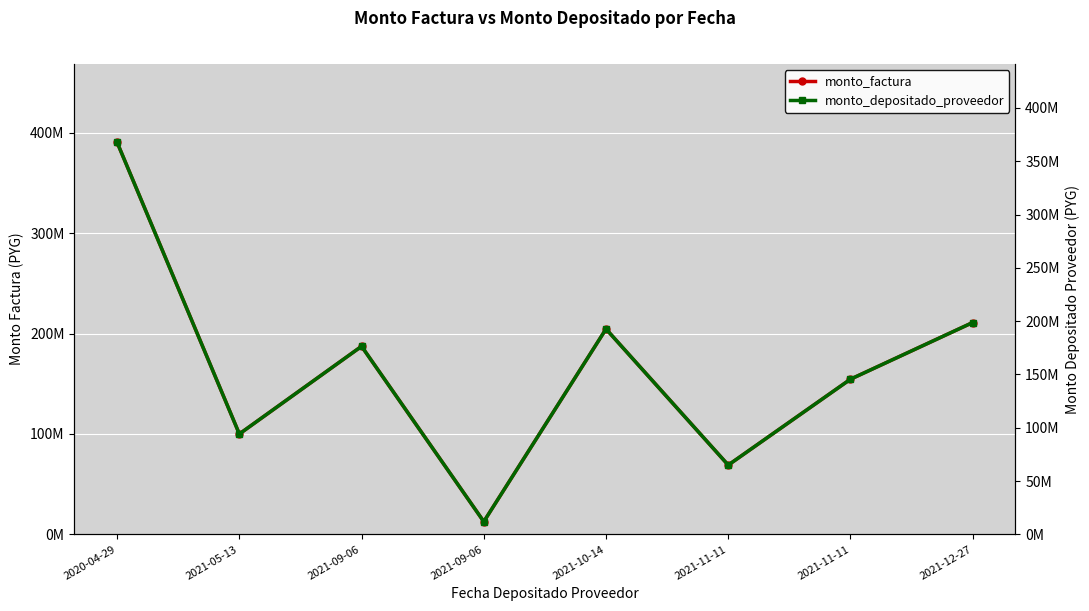

What is the sum of the monto_factura values at 2021-12-27 and 2021-05-13?

310980000